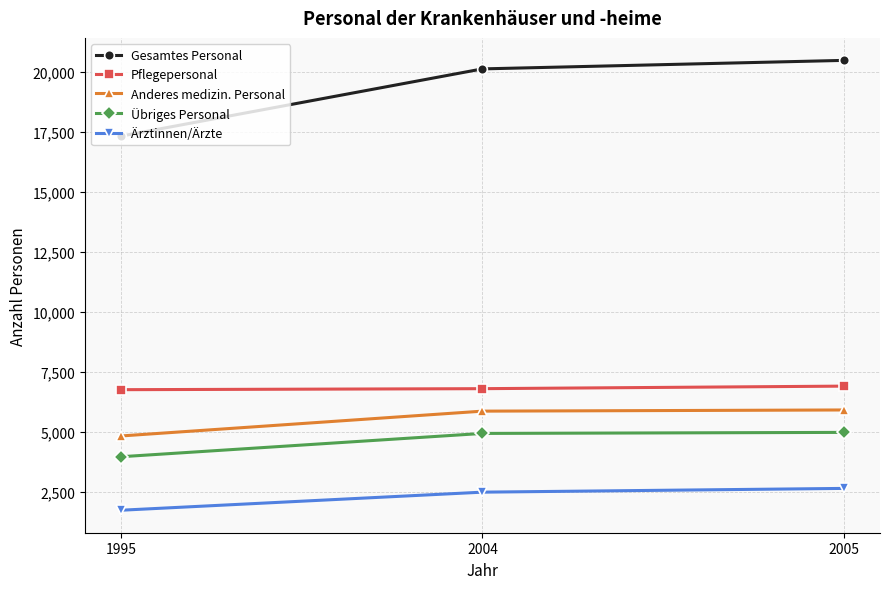

Count the number of categories in the chart.

3